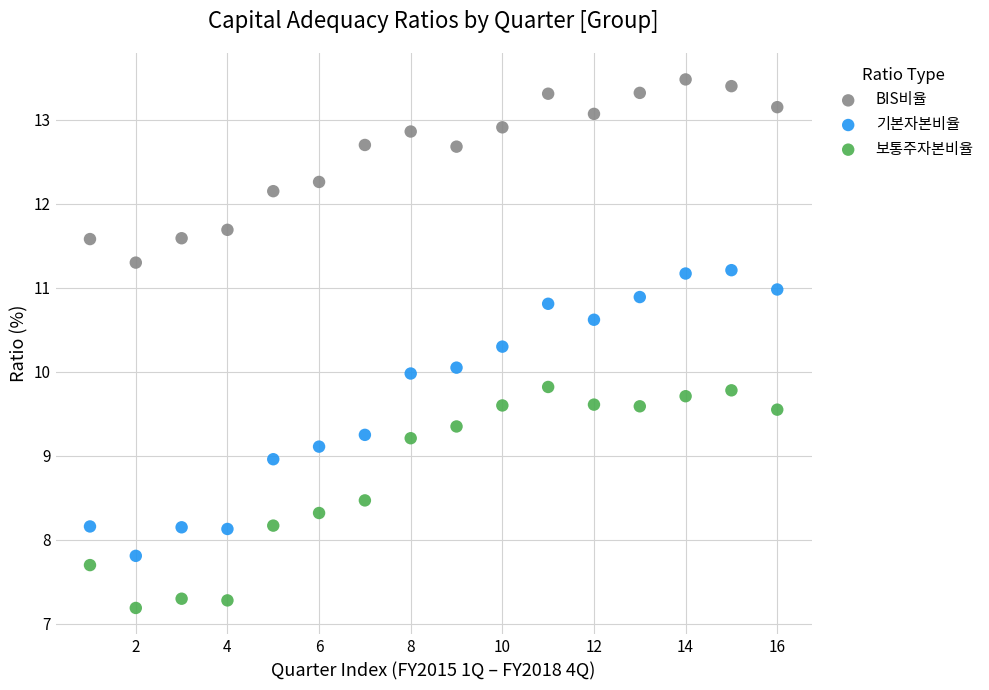

In the BIS비율 series, what Y value is closest to 12?

12.2